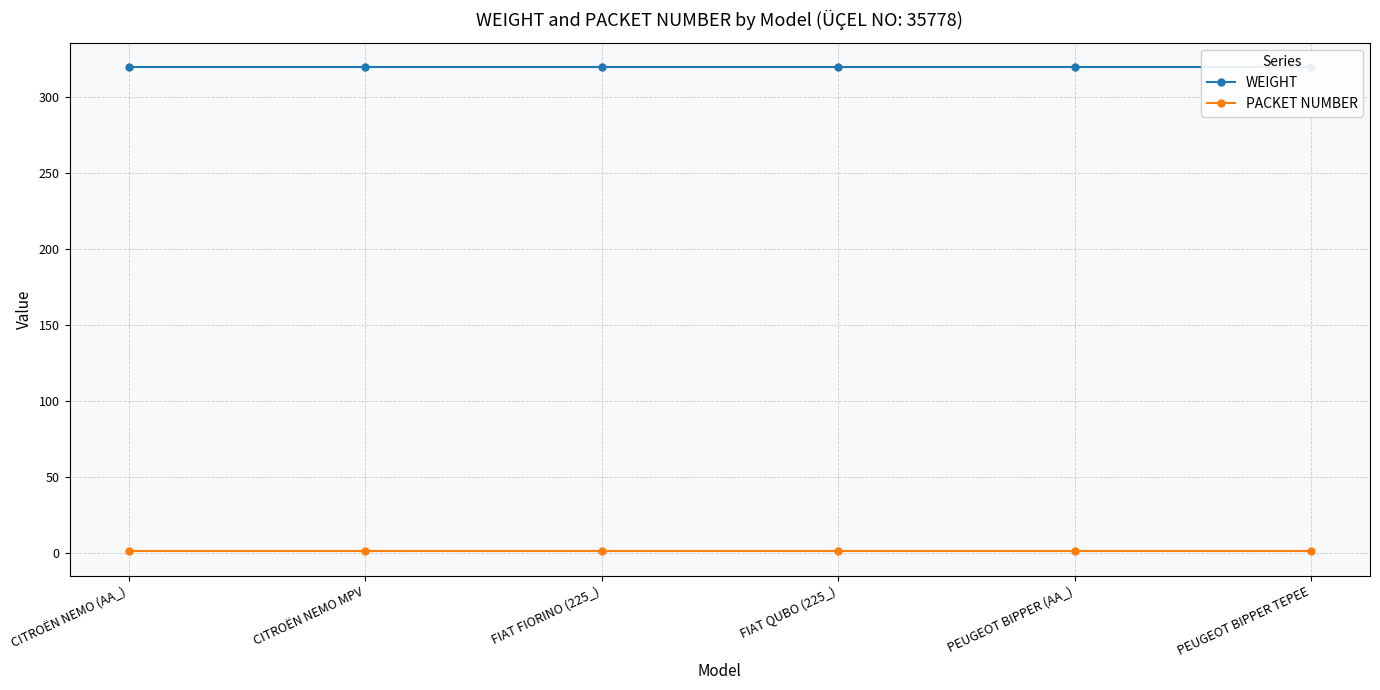

Between CITROËN NEMO (AA_) and FIAT FIORINO (225_), which series saw the biggest shift?

WEIGHT